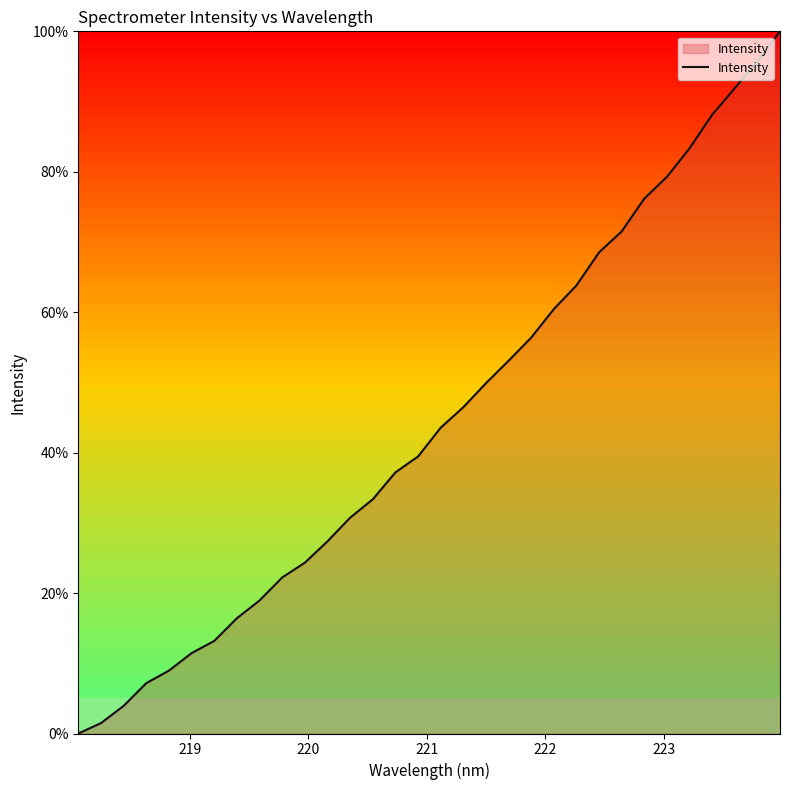

What is the maximum value shown in the chart?

100.0